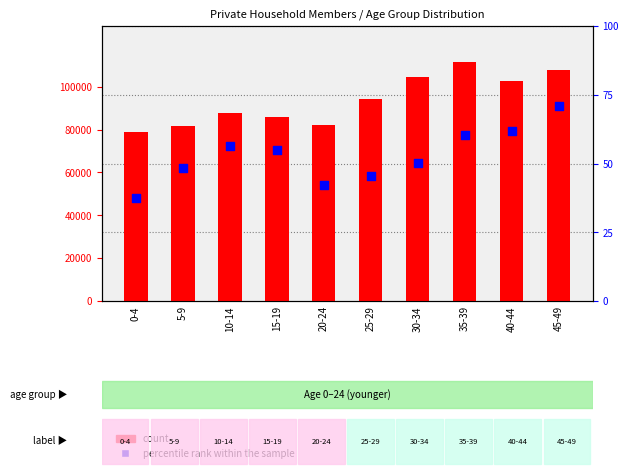

Is the value of percentile rank within the sample at 15-19 greater than the value of count at 30-34?

No